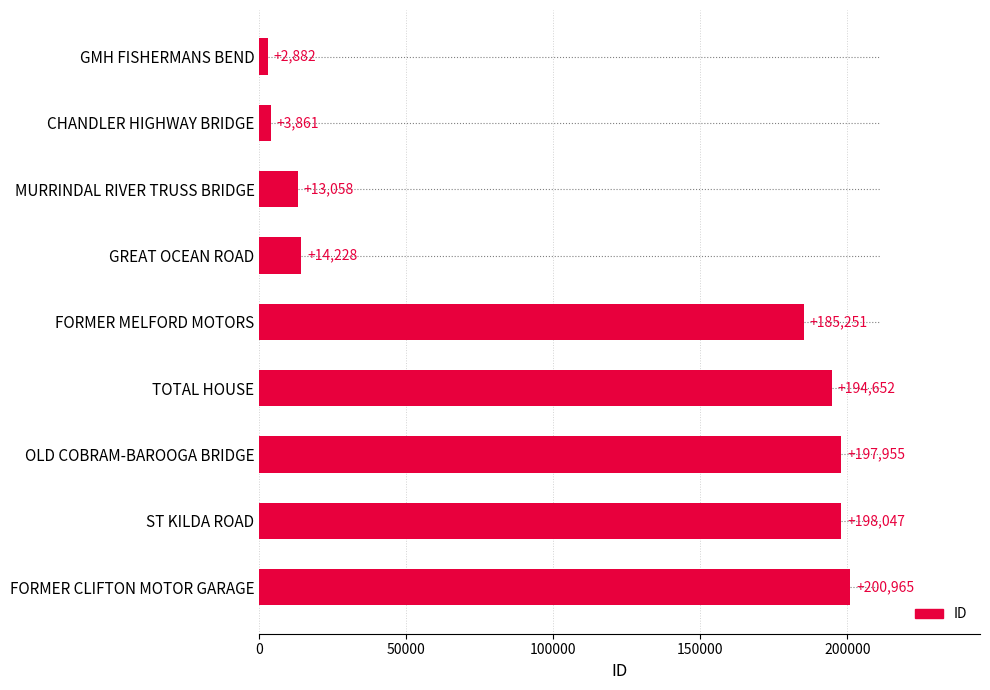

What is the label of the 8th bar from the bottom?

CHANDLER HIGHWAY BRIDGE